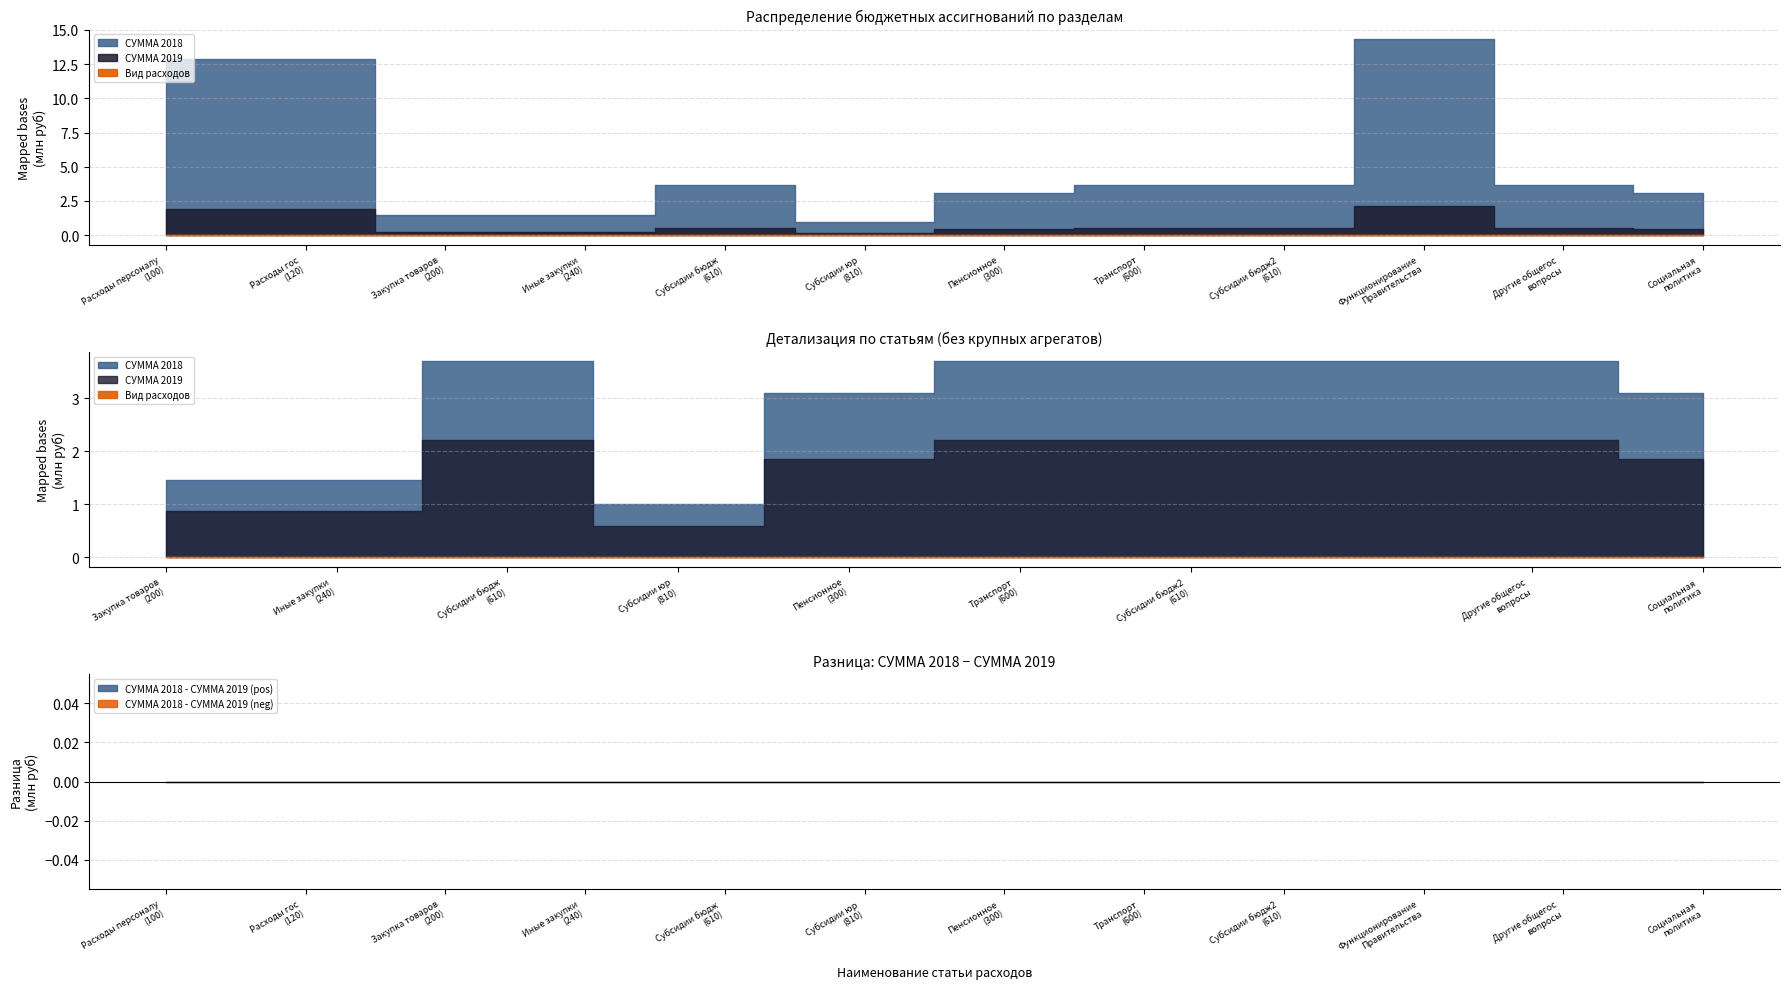

True or false: Вид расходов and СУММА 2019 intersect in this chart.

False